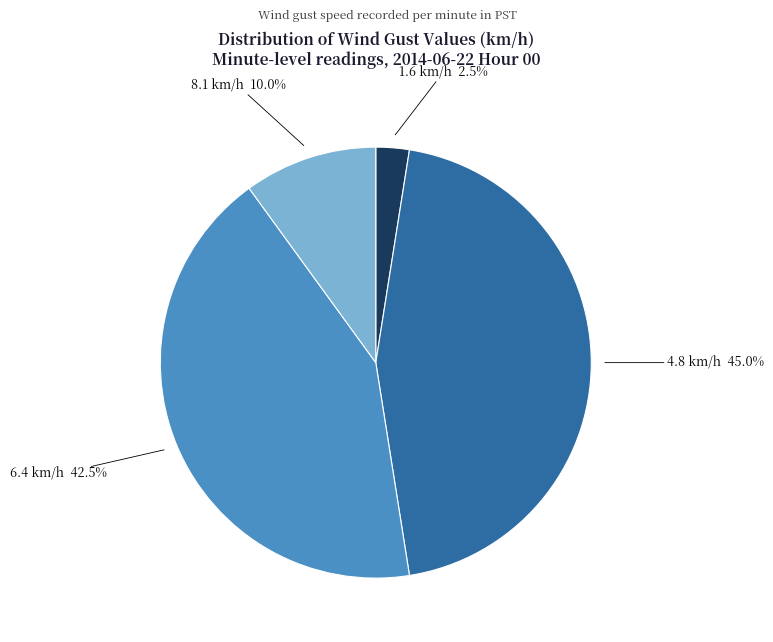

Does any single category account for the majority?

No